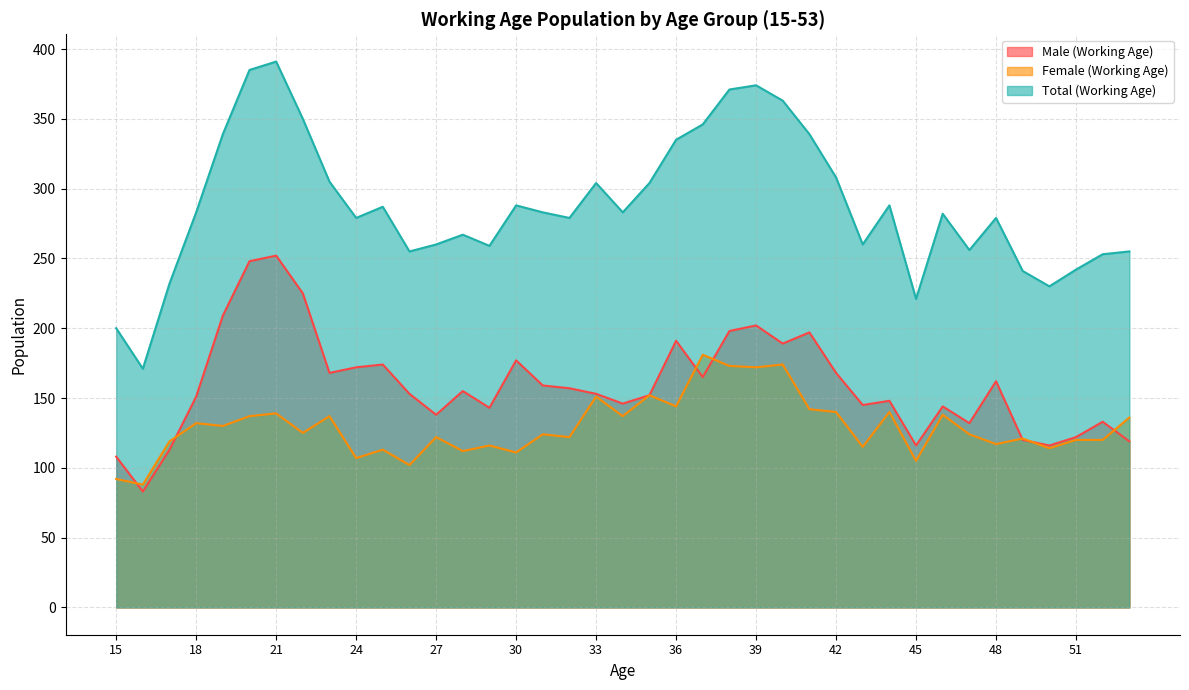

What is the value of the Female (Working Age) point at the 18th from the left?

122